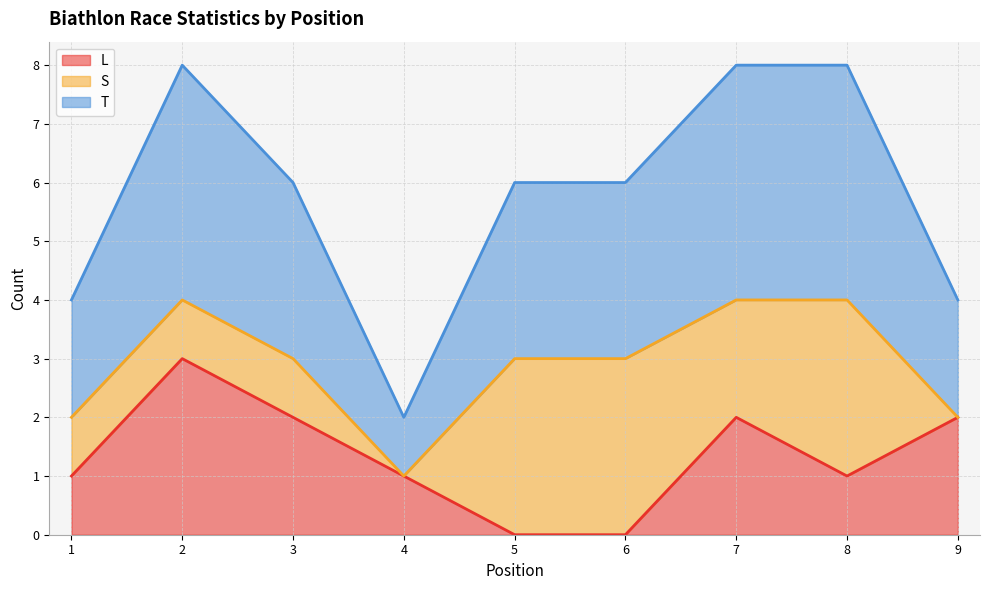

What is the highest value of the L series?

3